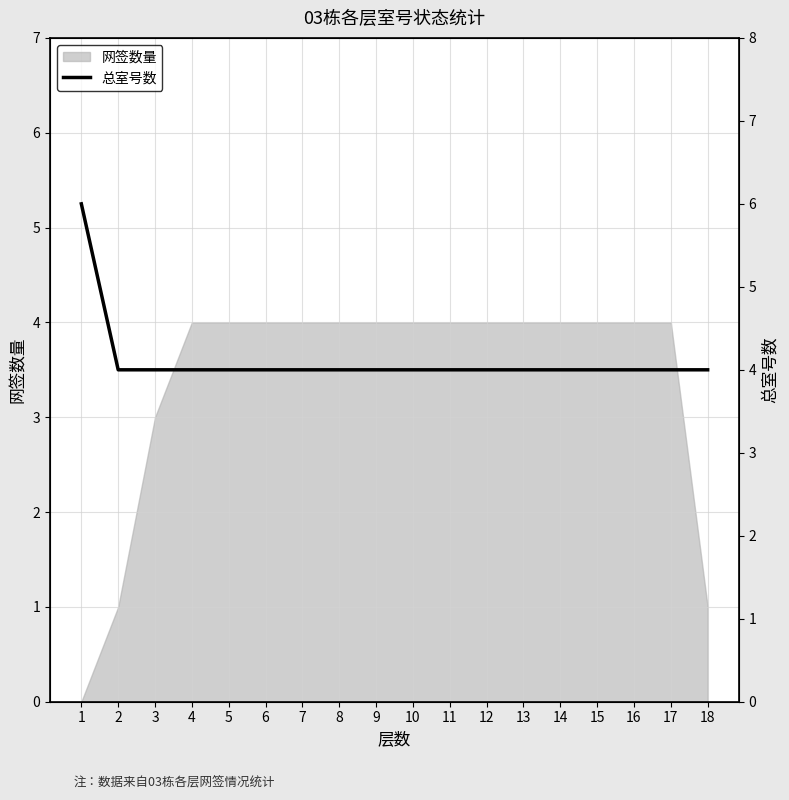

What is the value of the 11th point from the left?

4